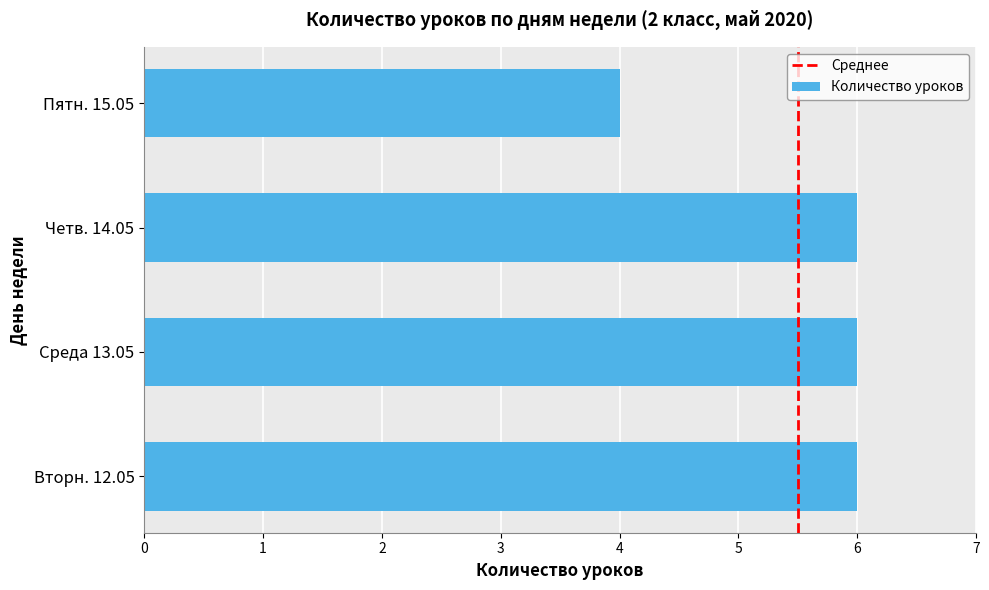

What is the average value?

6